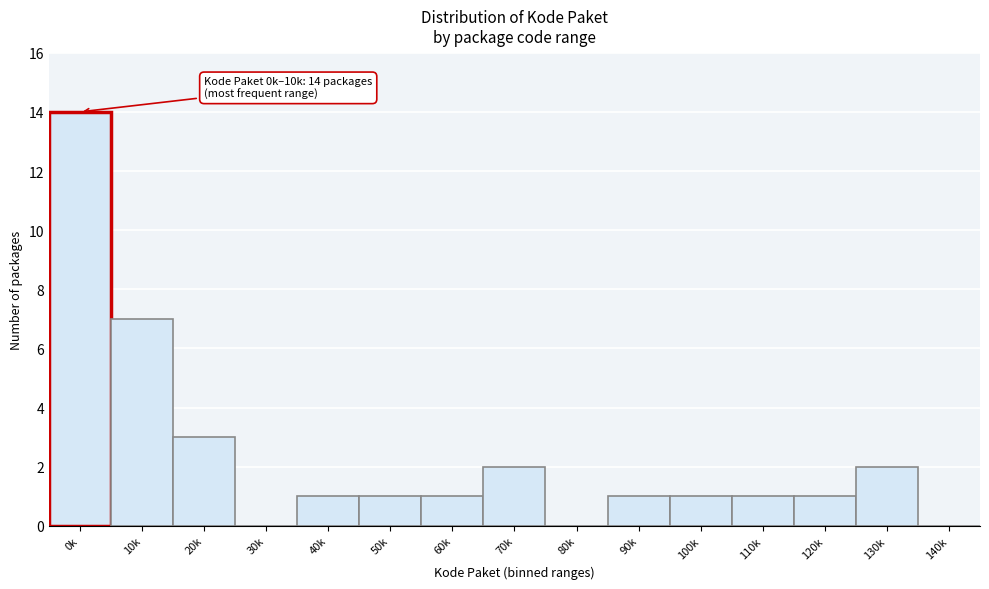

Reading left to right, transcribe all the data shown in this chart.

0k=14	10k=7	20k=3	30k=0	40k=1	50k=1	60k=1	70k=2	80k=0	90k=1	100k=1	110k=1	120k=1	130k=2	140k=0